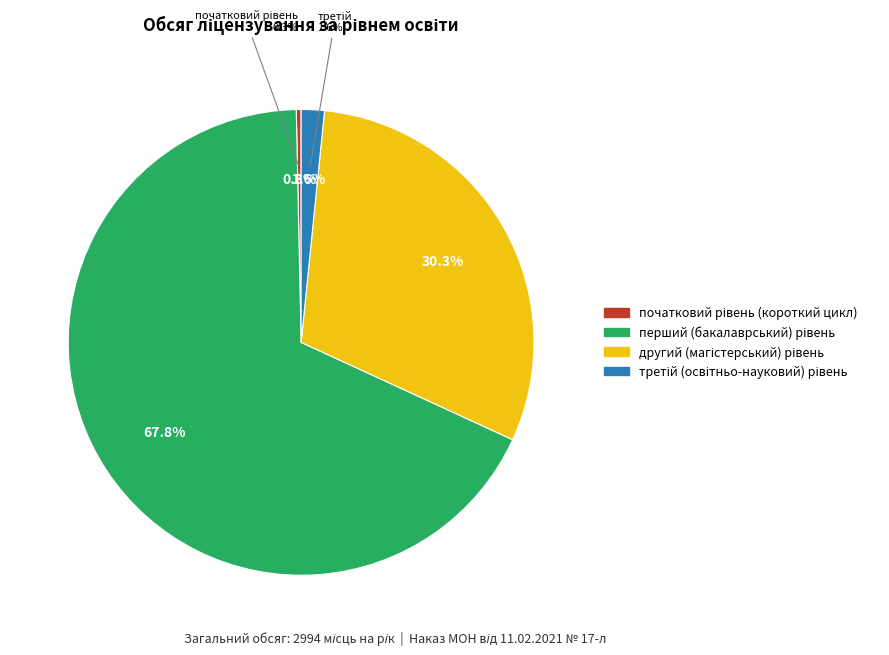

The другий
(магістерський) рівень slice represents 36% of the pie. True or false?

False